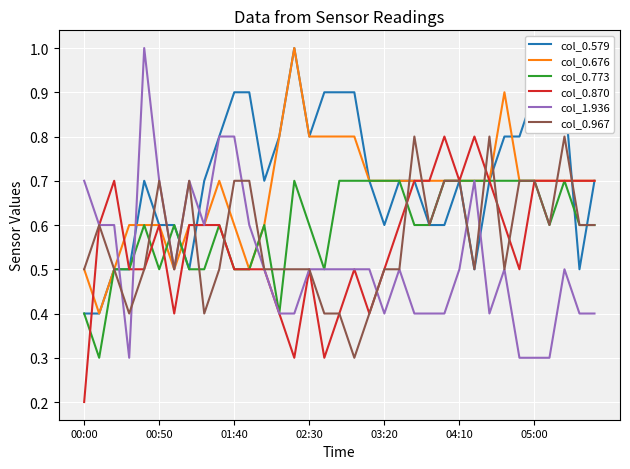

True or false: col_0.967 has more than 2 interior local peaks.

True